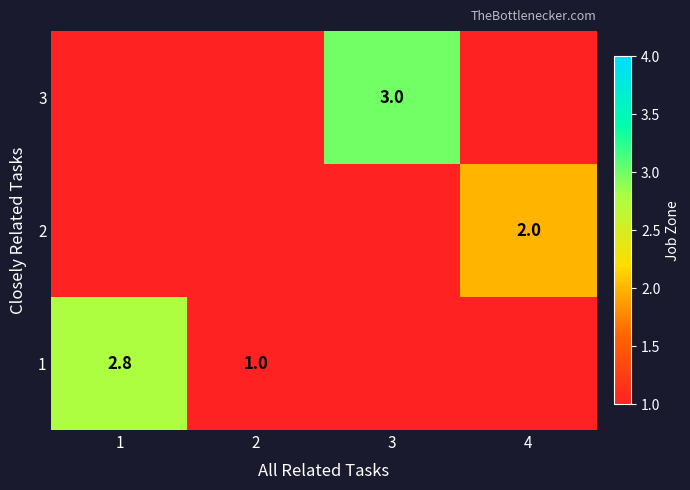

True or false: 1 has a value of 0.6 at 2.

False